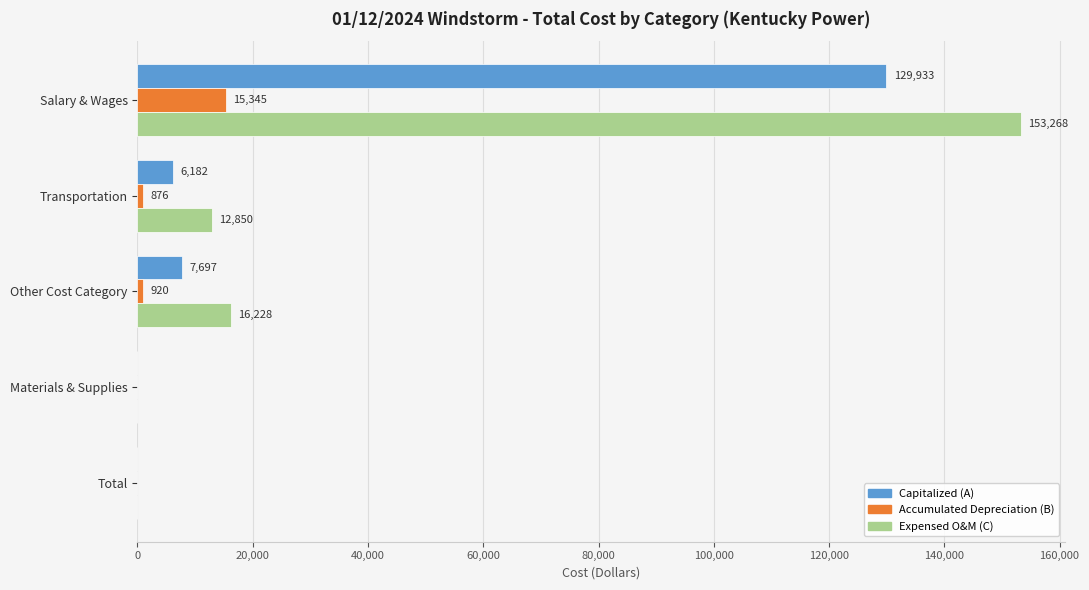

At which category is the sum across all series the highest?

Salary & Wages